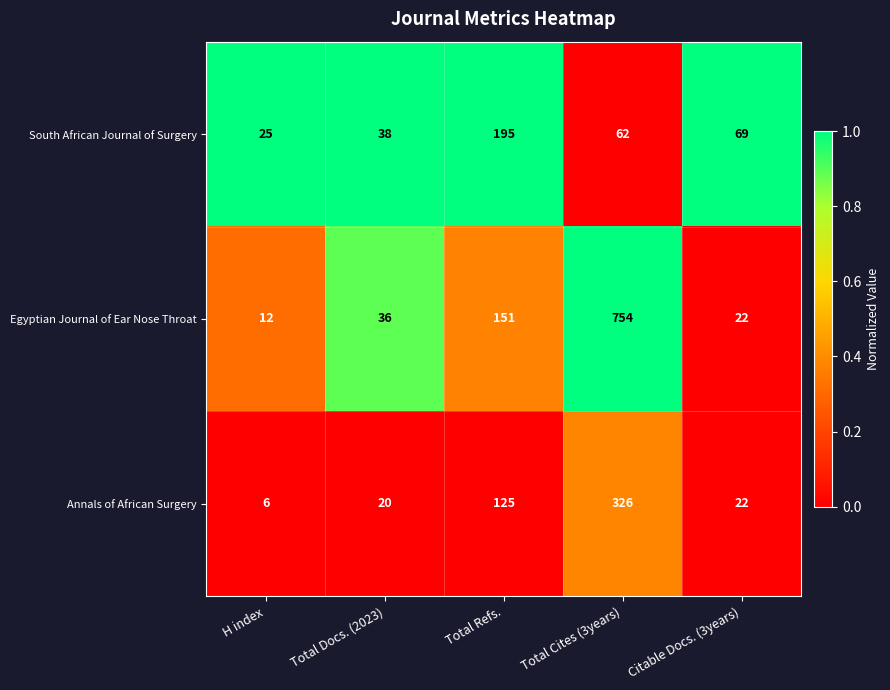

What is the total value across all series at Total Docs. (2023)?

94